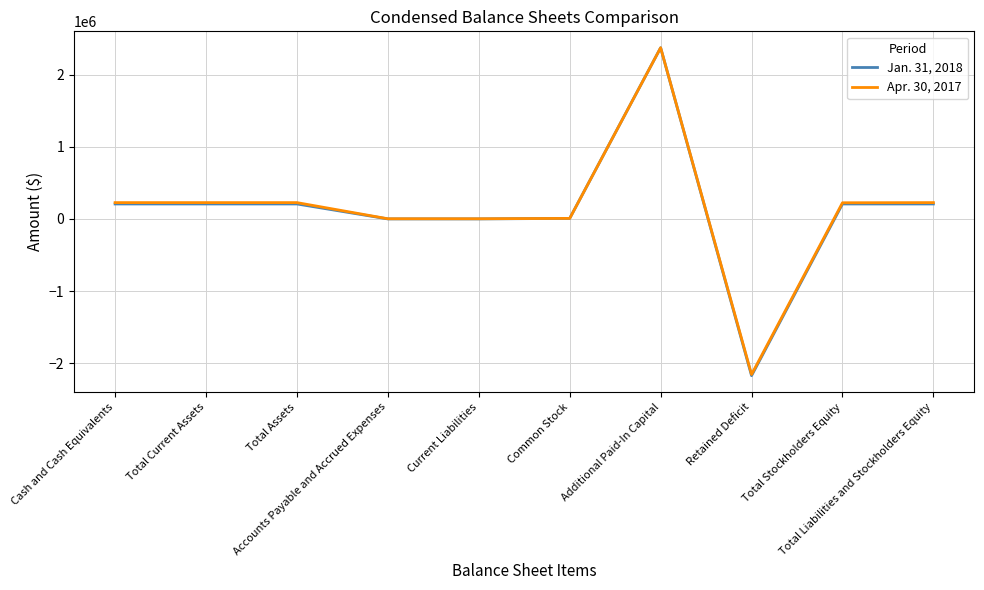

What is the minimum value shown in the chart?

-2172659